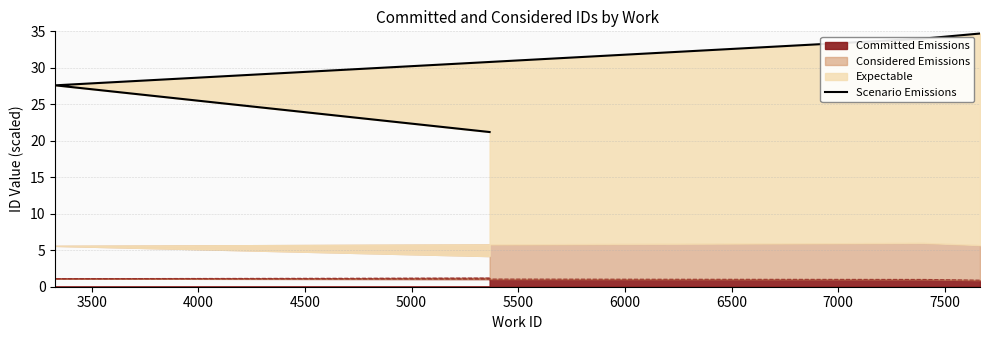

How many interior local peaks does the Committed Emissions series have?

1